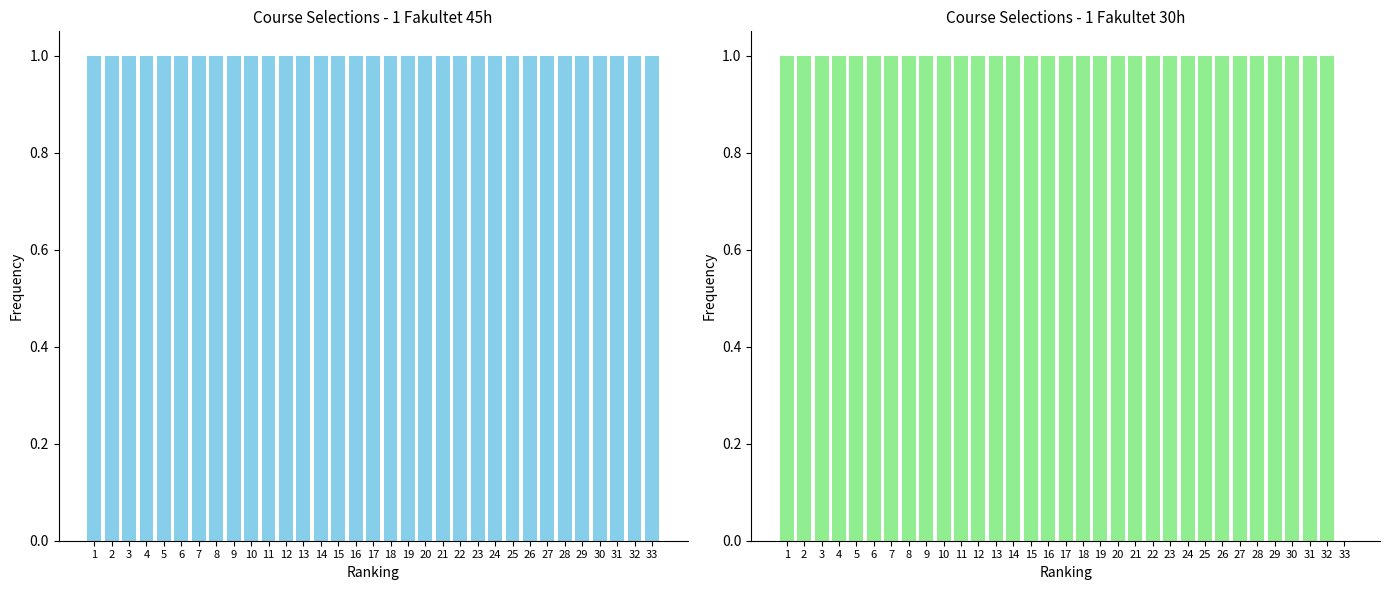

What is the sum of all 1 Fakultet 30h values?

32